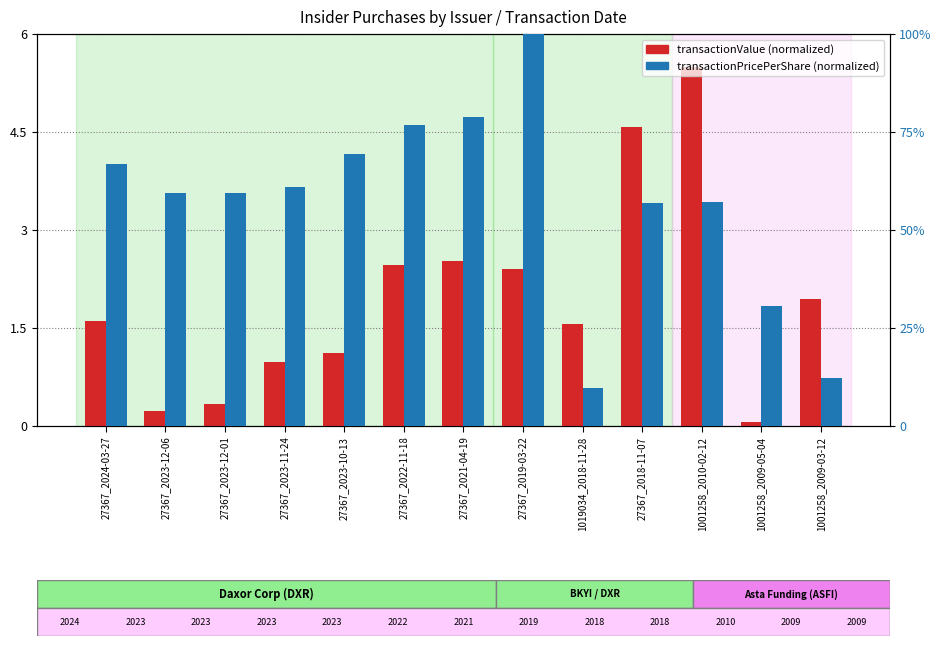

What is the average value of the transactionPricePerShare (normalized) series?

56.8